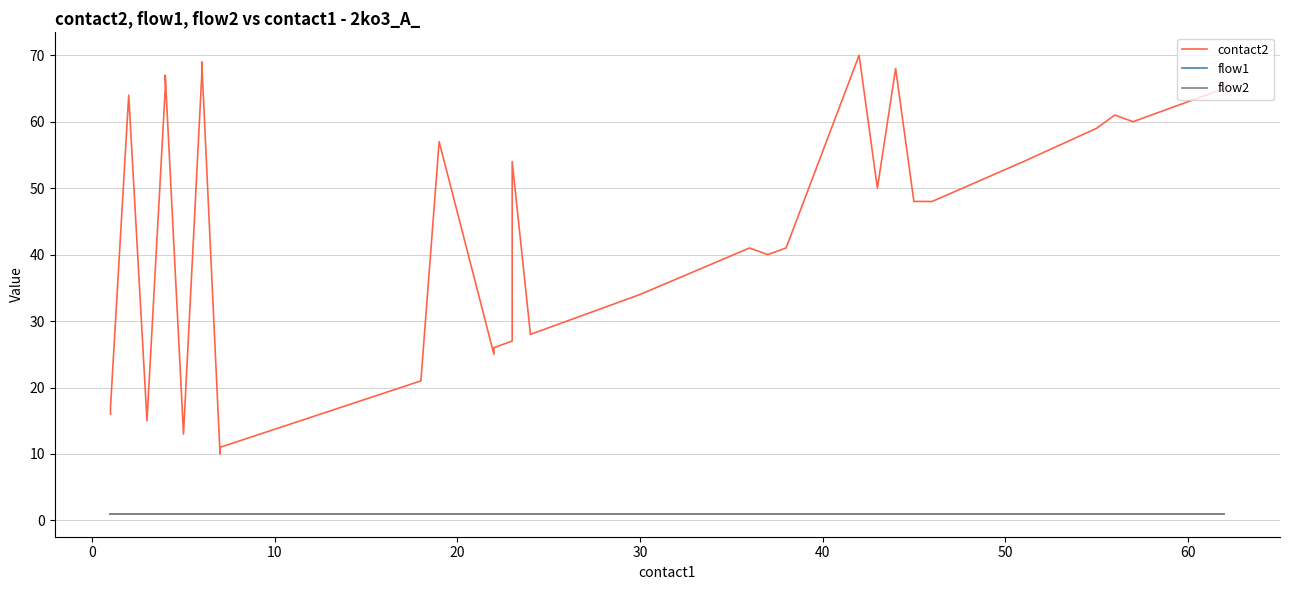

What is the maximum value shown in the chart?

70